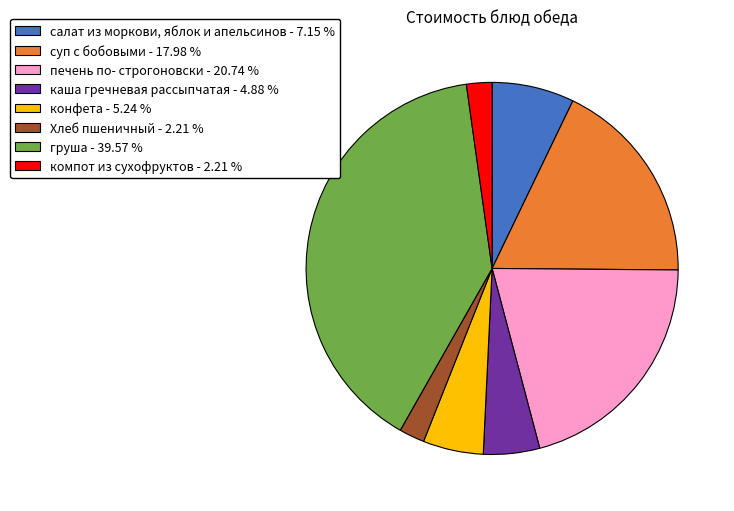

Does компот из сухофруктов account for over 50% of the chart?

No